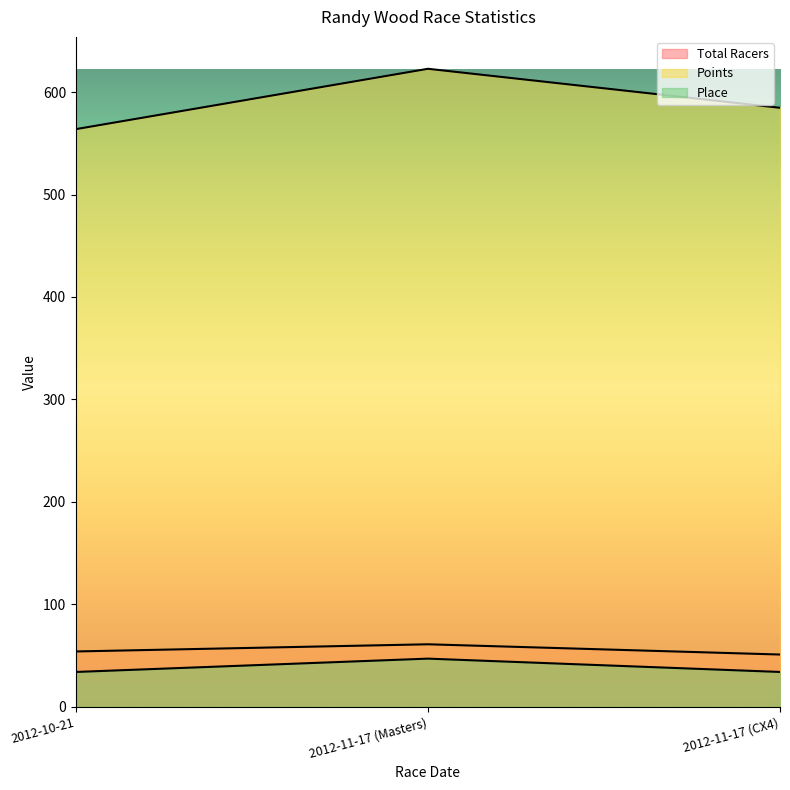

Is it true that Points equals 622.7 at 2012-11-17 (Masters)?

True